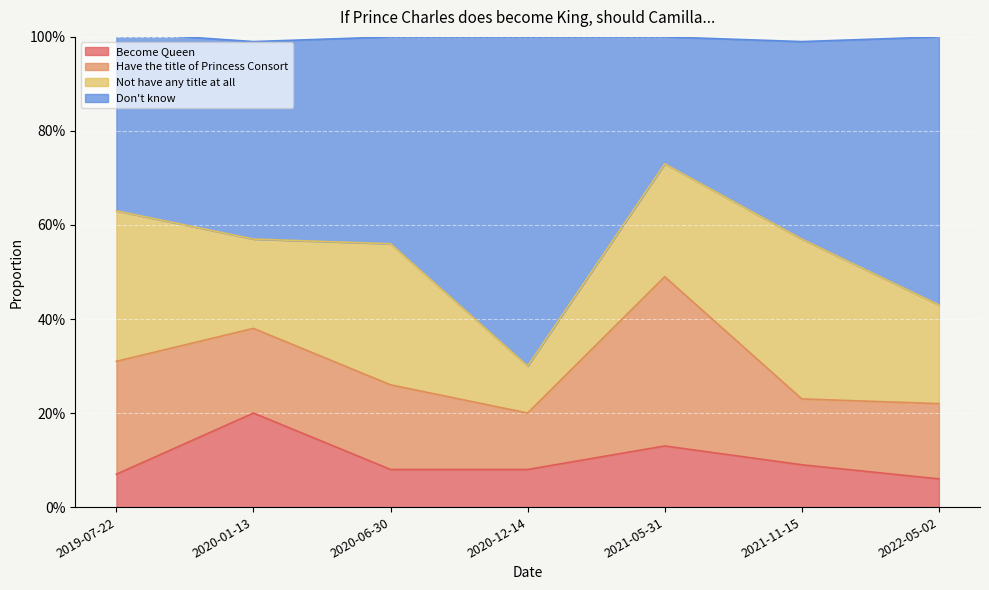

Does the chart display data point markers on the line(s)?

No